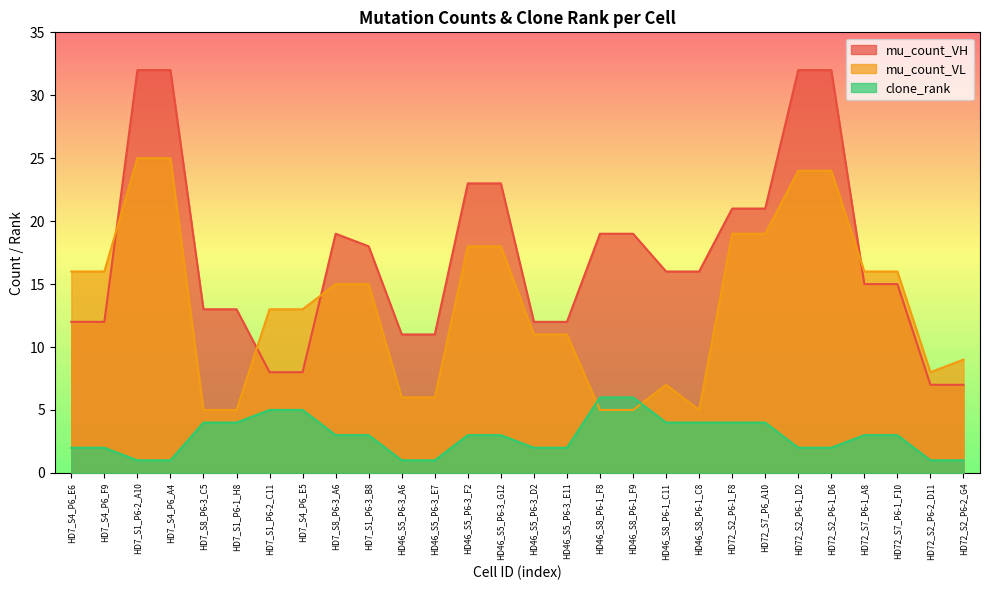

True or false: mu_count_VH and clone_rank intersect in this chart.

False